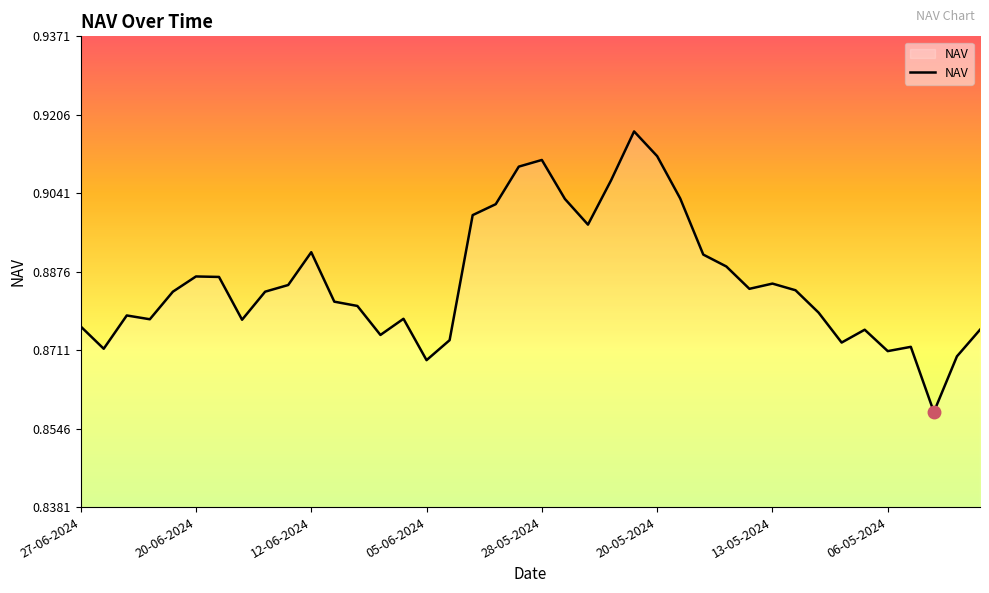

Is this an area chart (filled region under the line)?

Yes